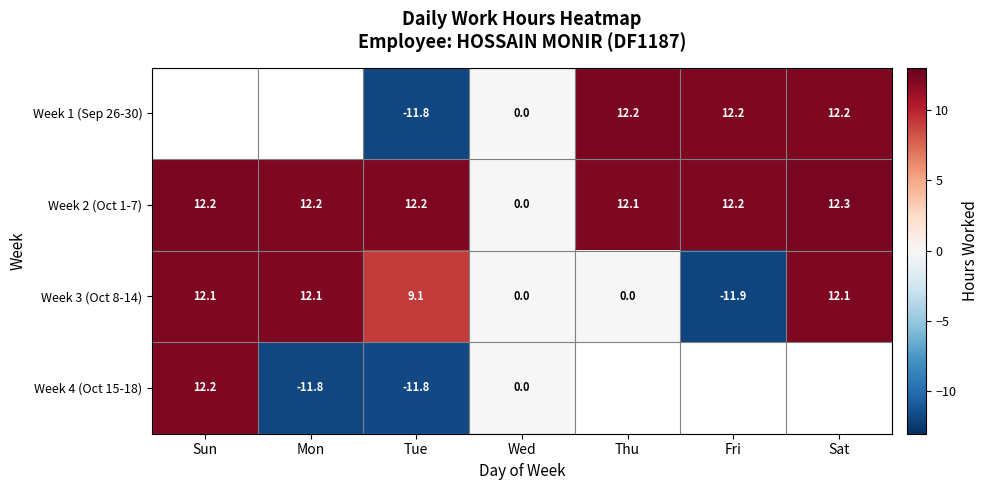

At which category does the chart reach its peak across all series?

Sat